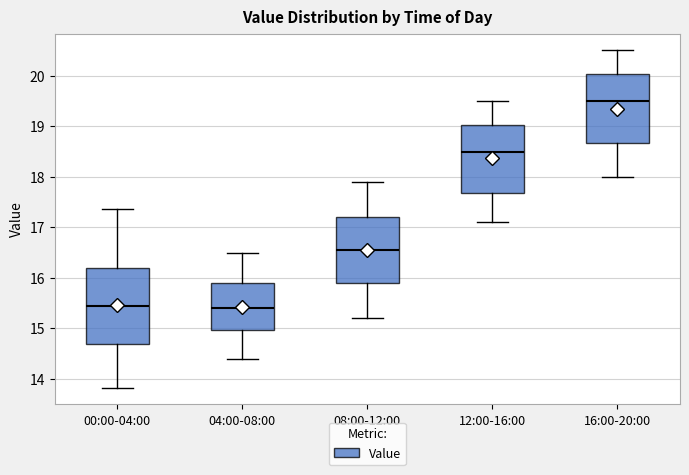

Where does the median line of the box for 12:00-16:00 sit on the y-axis? The values are not printed on the chart, so give them approximately, as read against the axis.

18.5